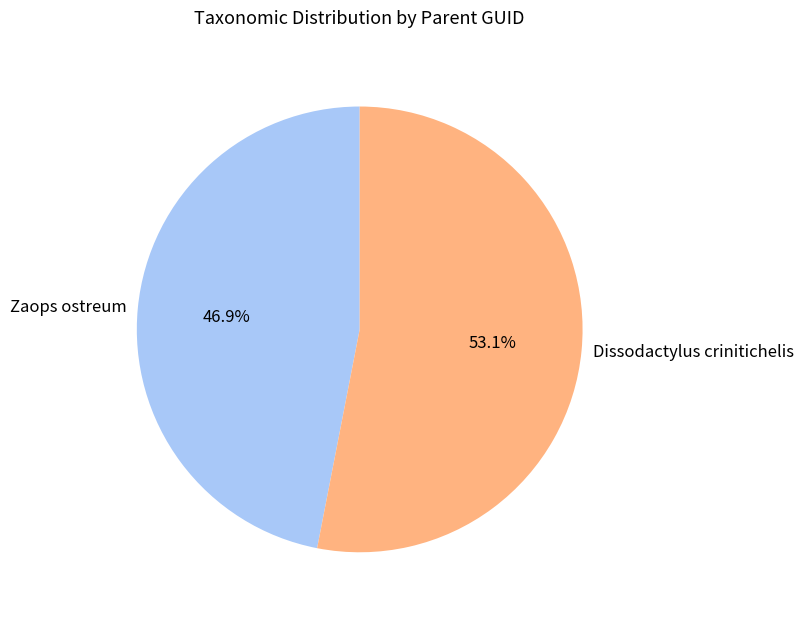

Does any single category account for the majority?

Yes